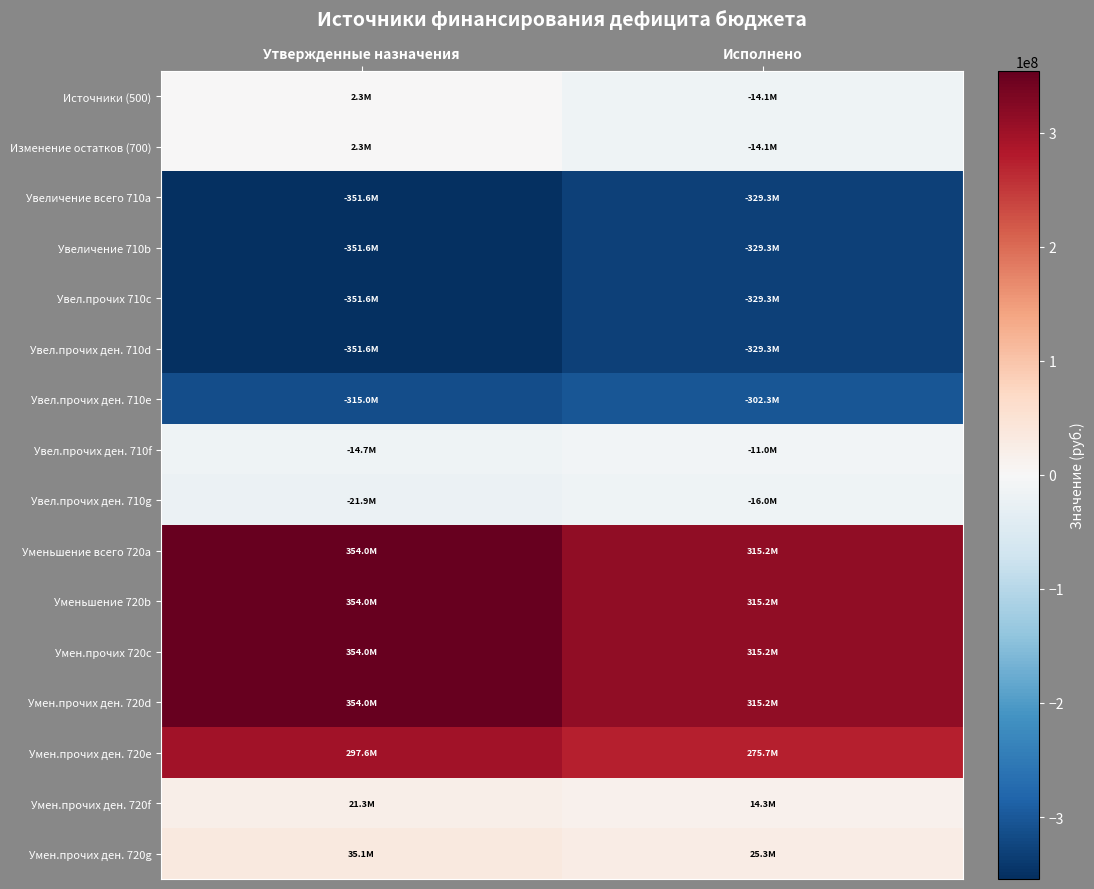

Which series has the largest total across all categories?

Уменьшение всего 720a